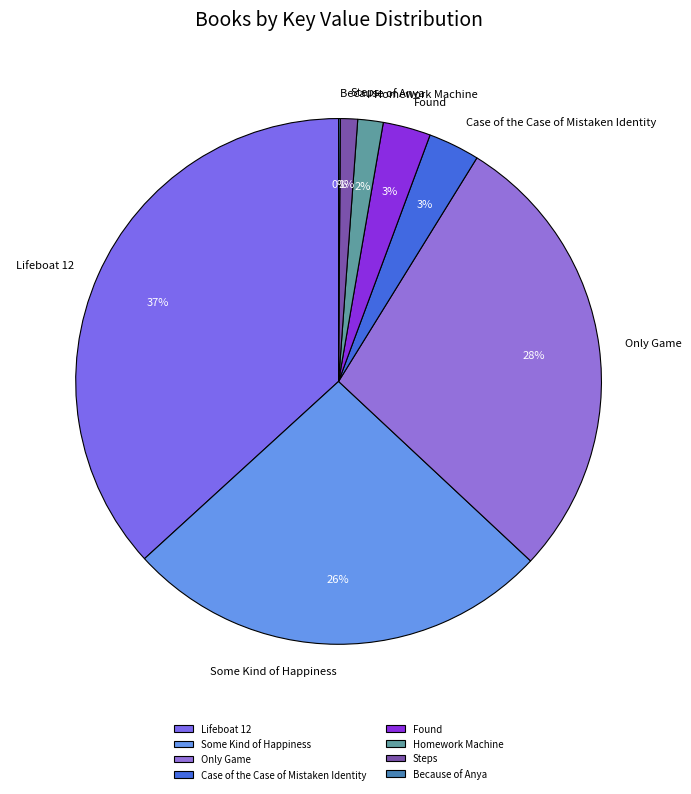

Do Homework Machine and Some Kind of Happiness together represent more than half of the pie?

No